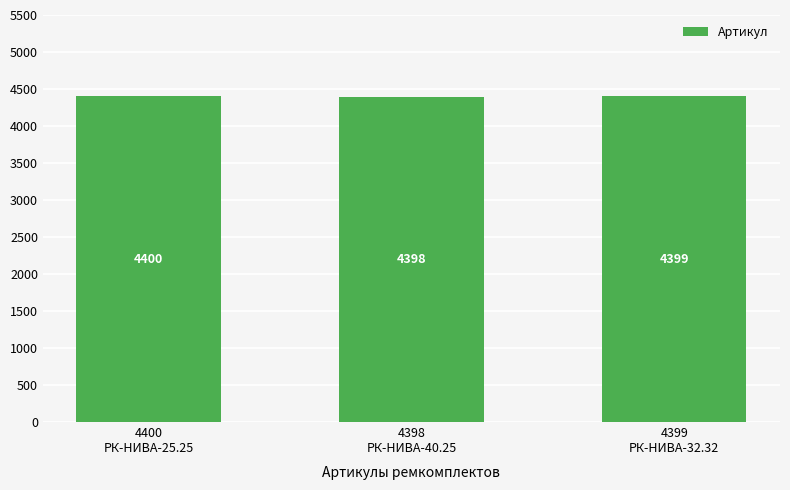

What is the difference between the maximum and second lowest values?

1